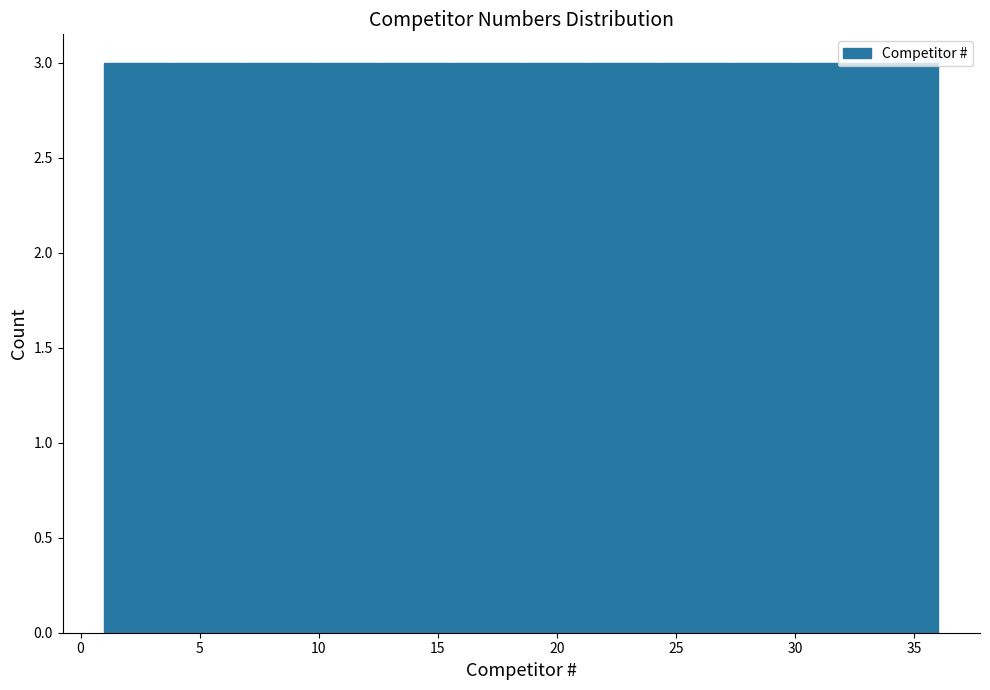

Reading left to right, list every bar in this chart as the range it spans on the x-axis followed by its height. Neither the bar edges nor the heights are printed on the chart, so give them approximately, as read against the axes.

1.0 to 4.0: 3
4.0 to 7.0: 3
7.0 to 10.0: 3
10.0 to 12.5: 3
12.5 to 15.5: 3
15.5 to 18.5: 3
18.5 to 21.5: 3
21.5 to 24.5: 3
24.5 to 27.5: 3
27.5 to 30.0: 3
30.0 to 33.0: 3
33.0 to 36.0: 3